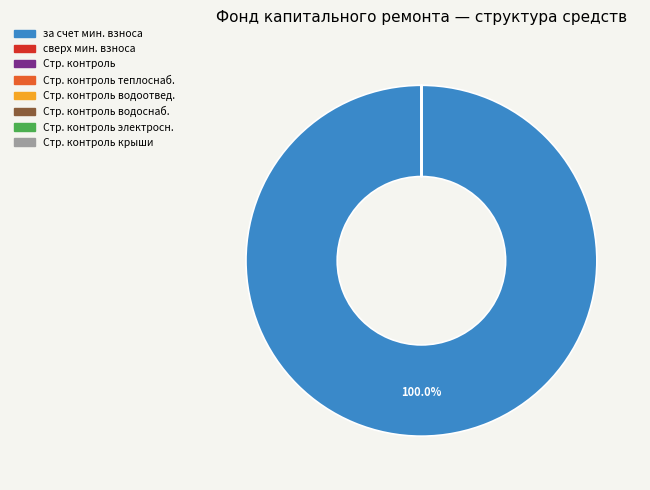

Is there a majority slice in this chart?

Yes